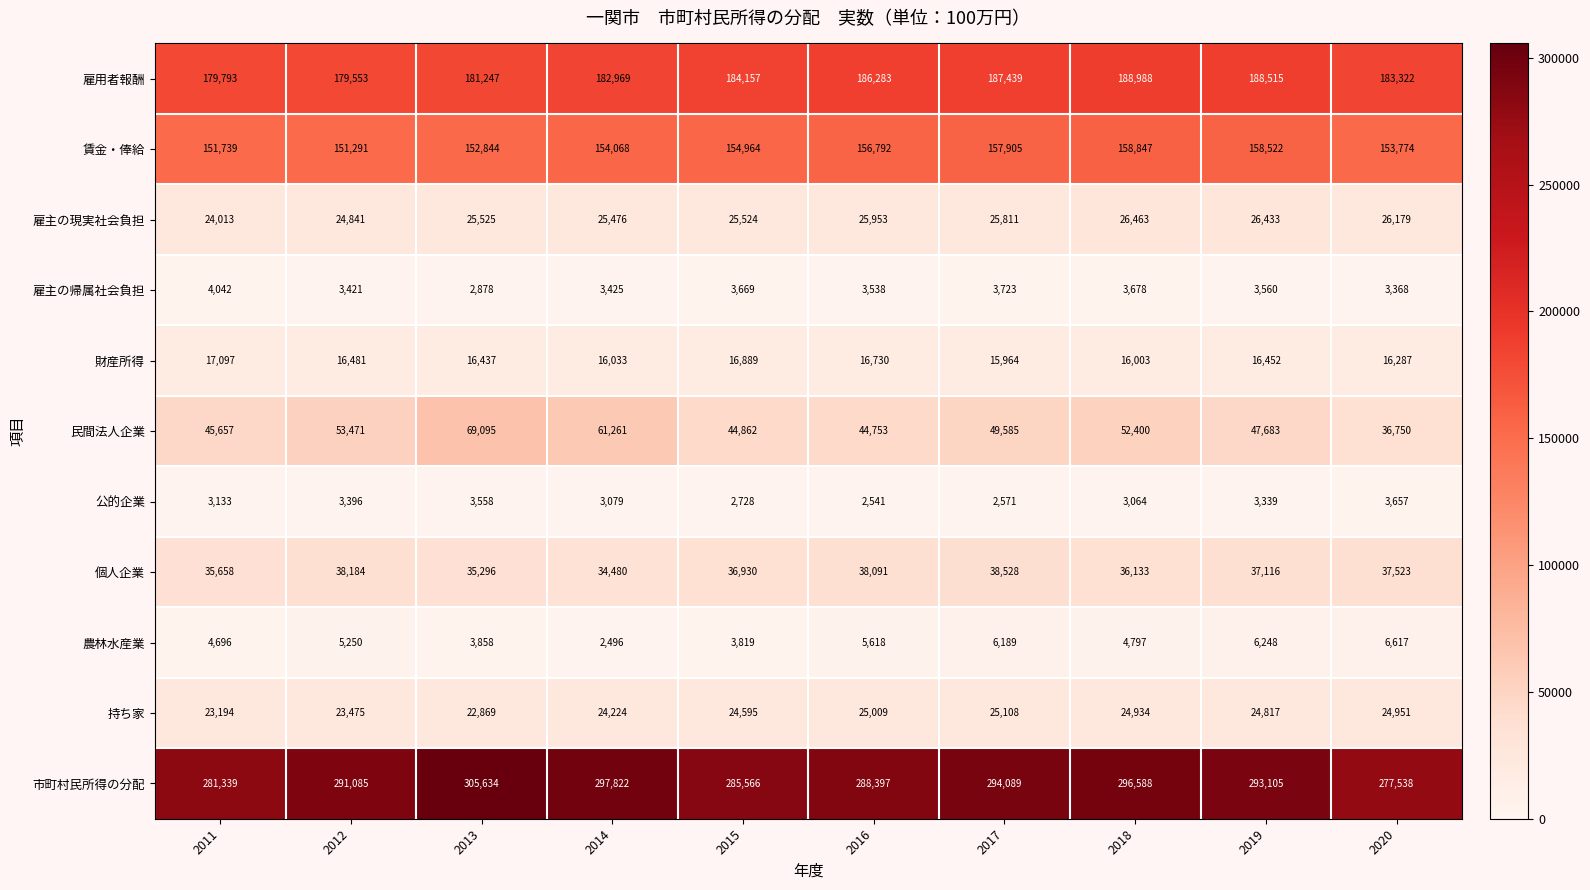

Which category has the lowest value across all series?

2014